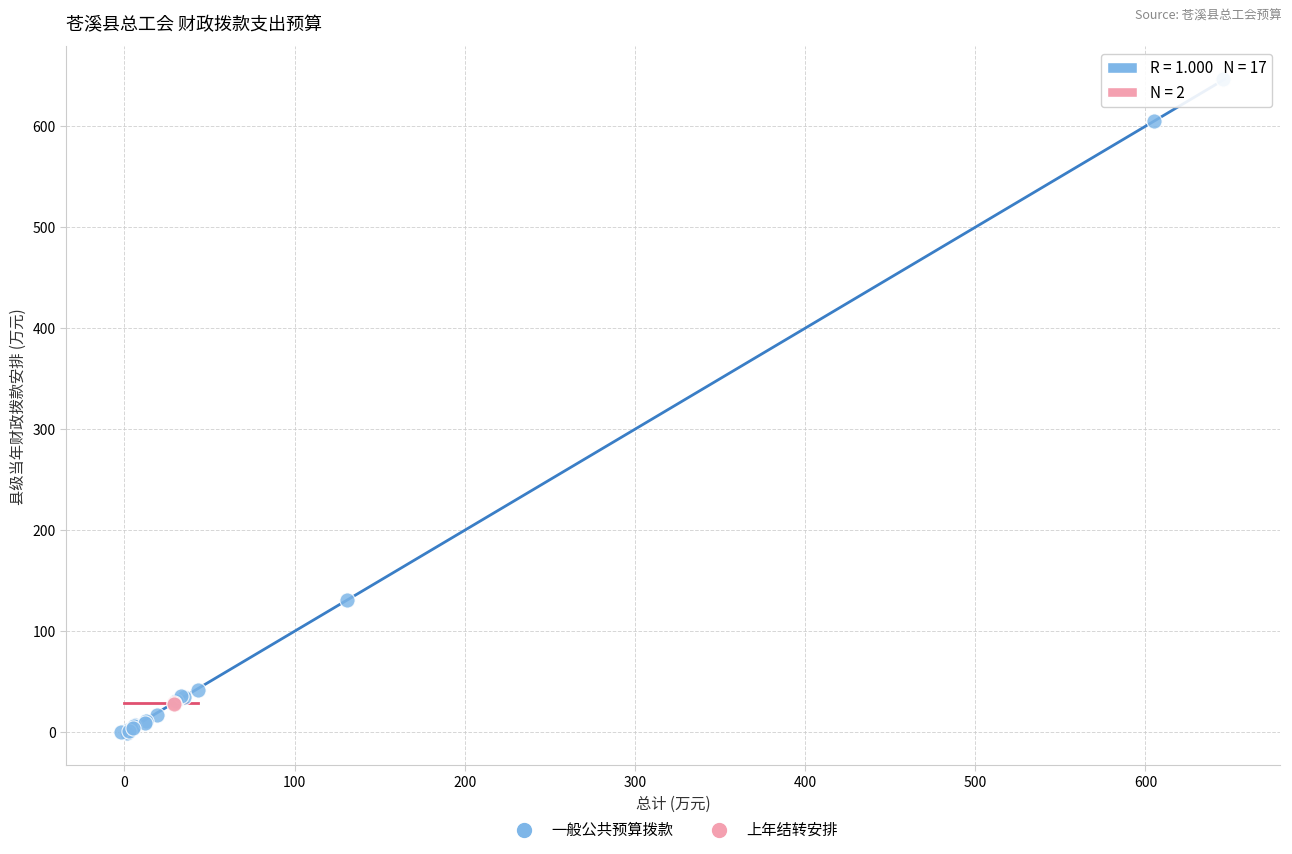

What are all the series names shown in the legend?

一般公共预算拨款, 上年结转安排